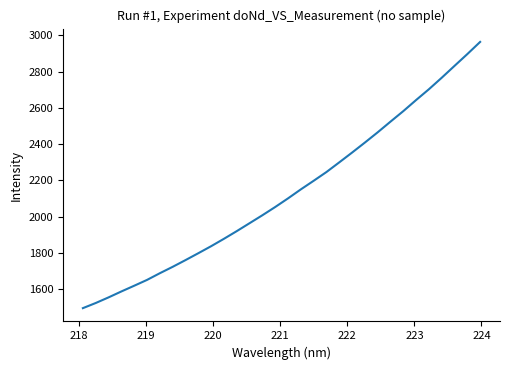

What is the difference between the maximum and minimum values?

1466.3